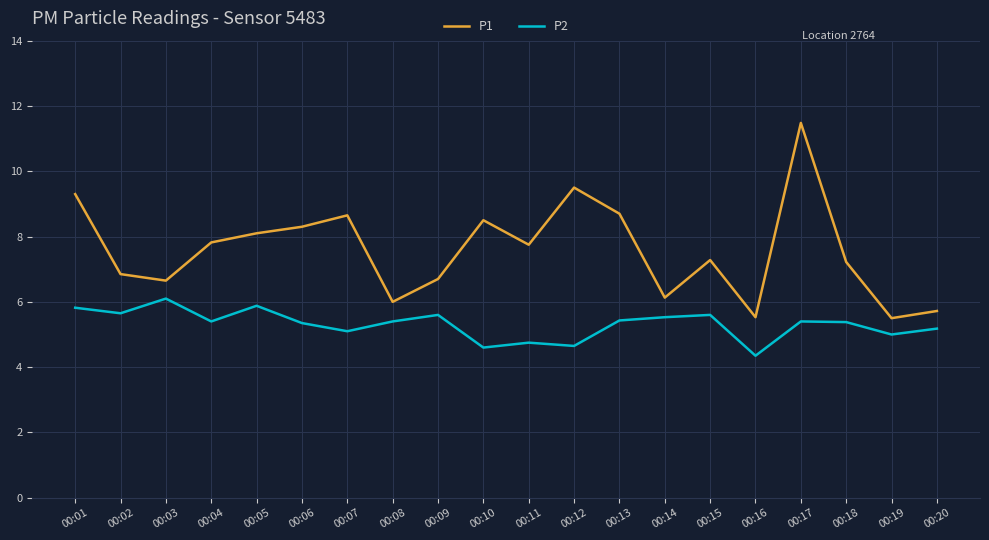

At which category does the chart reach its minimum across all series?

00:16